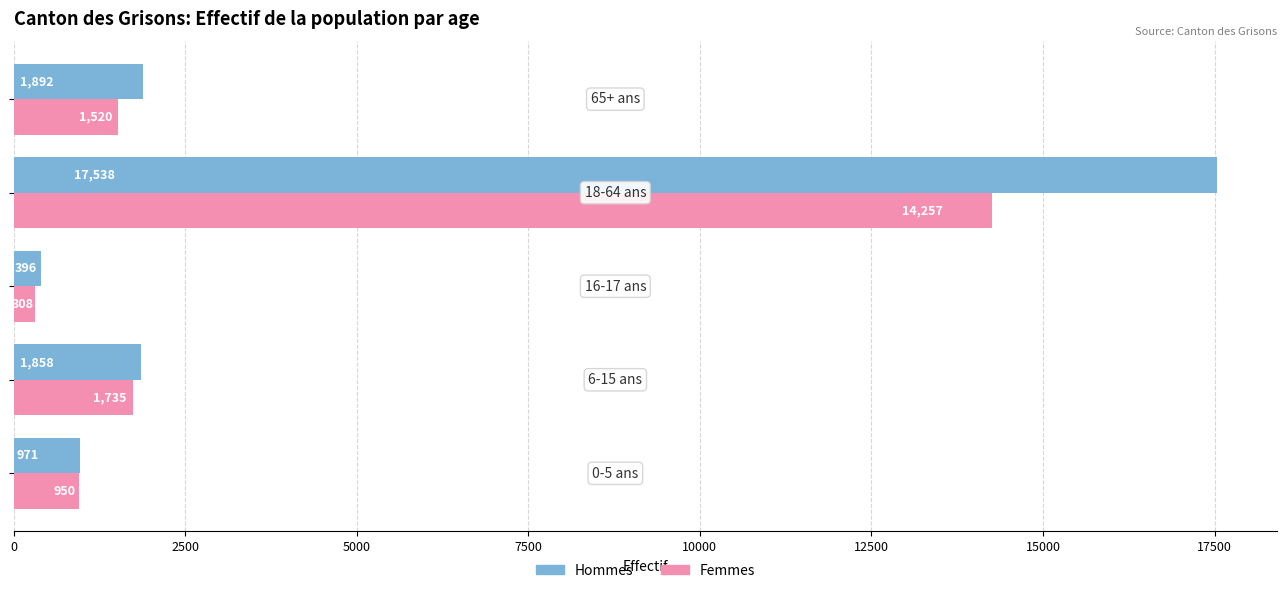

Rank the series by their maximum value, from lowest to highest.

Femmes, Hommes